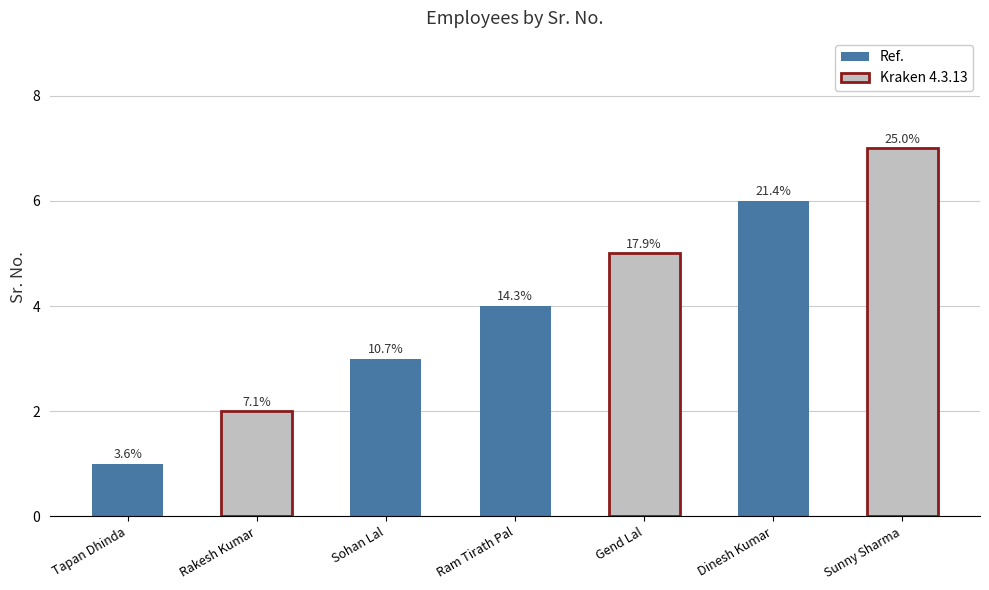

Reading right to left, extract all data points from this chart.

Sunny Sharma=7	Dinesh Kumar=6	Gend Lal=5	Ram Tirath Pal=4	Sohan Lal=3	Rakesh Kumar=2	Tapan Dhinda=1